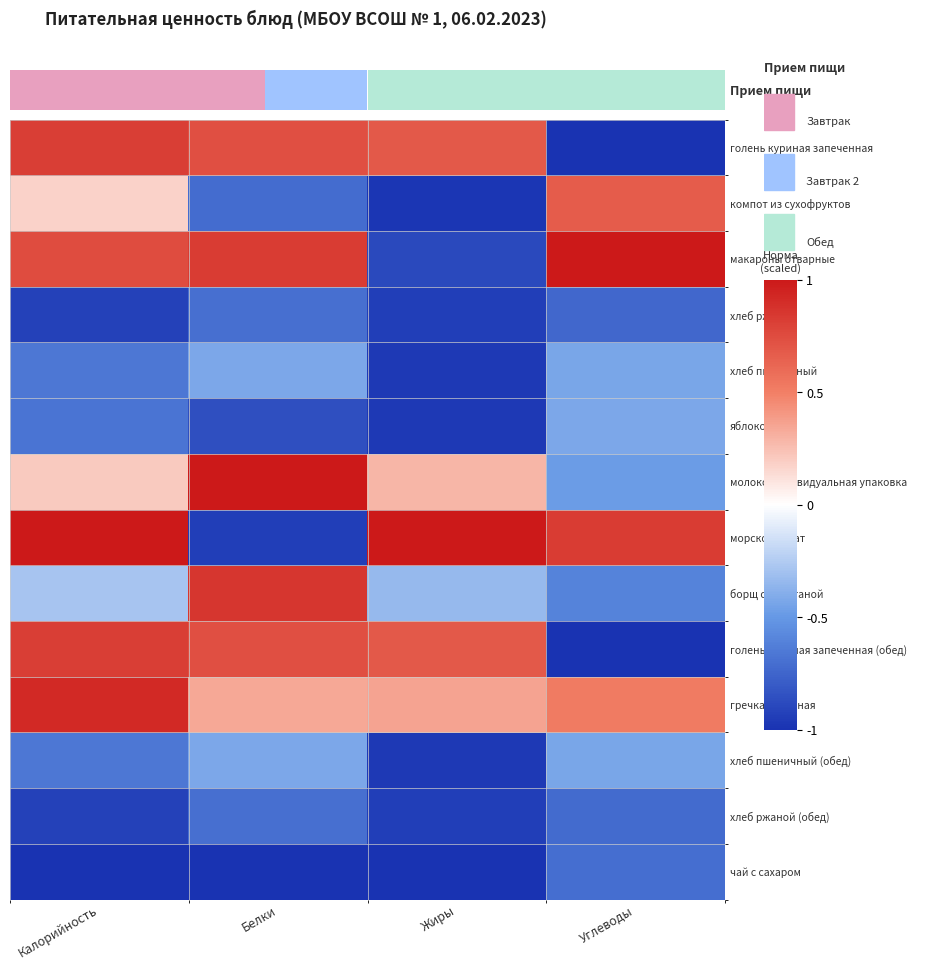

What is the highest value of the хлеб пшеничный (обед) series?

-0.4